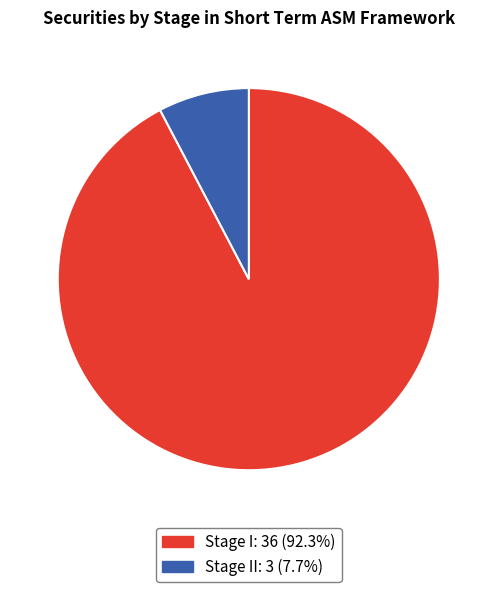

Does any single category account for the majority?

Yes